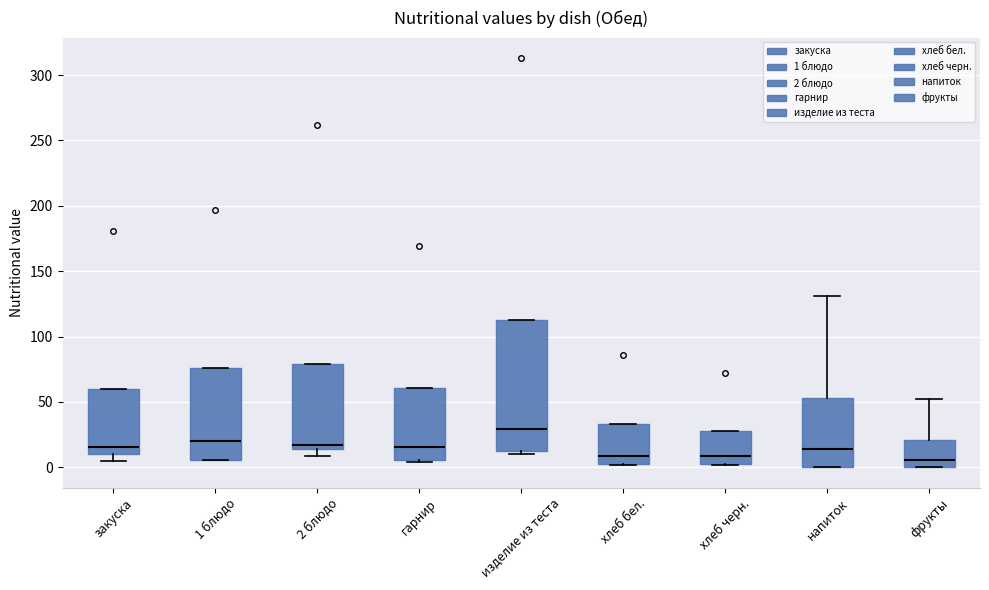

Which box's median line is the highest?

изделие из теста